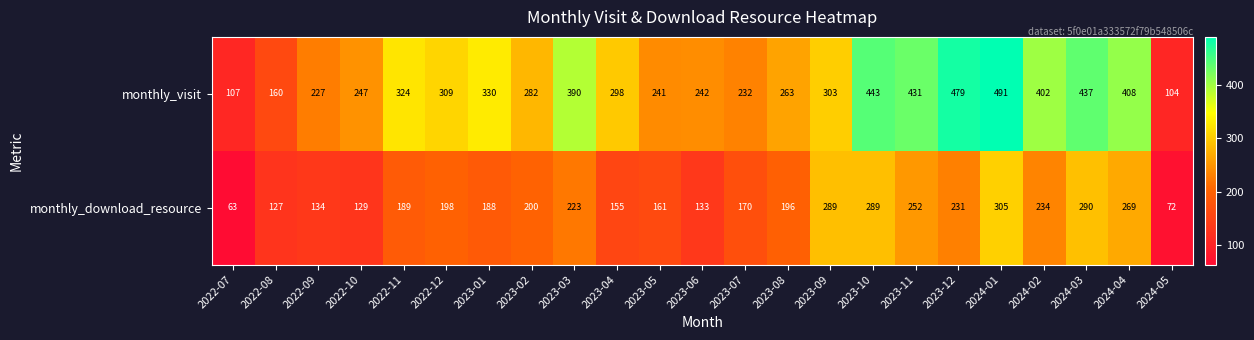

What is the spread (max minus min) of values at 2023-09?

14